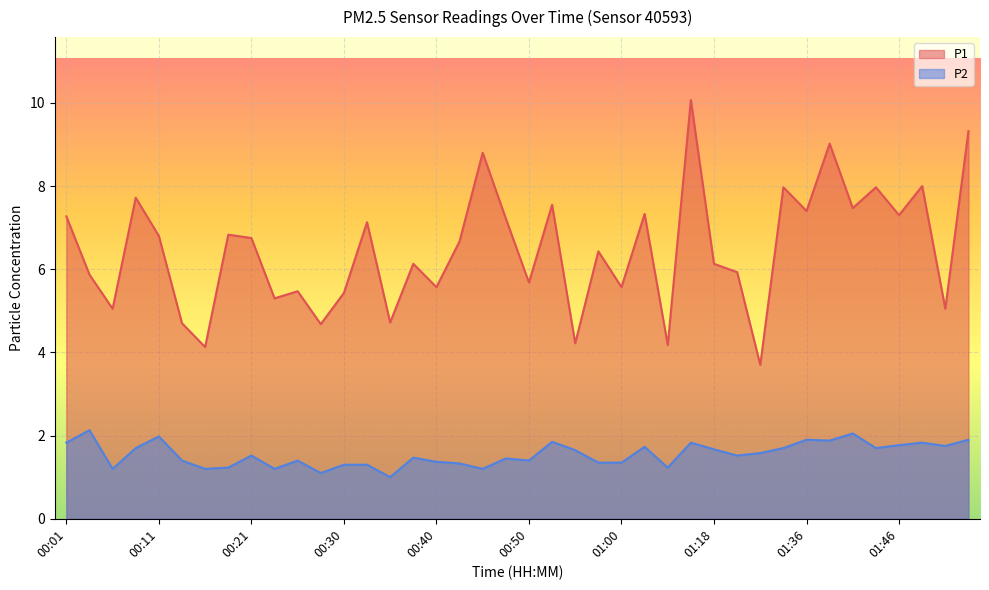

Reading left to right, extract all data points from this chart.

P1: 7.3	5.9	5.0	7.7	6.8	4.7	4.1	6.8	6.8	5.3	5.5	4.7	5.4	7.1	4.7	6.1	5.6	6.7	8.8	7.2	5.7	7.5	4.2	6.4	5.6	7.3	4.2	10.1	6.1	5.9	3.7	8.0	7.4	9.0	7.5	8.0	7.3	8.0	5.0	9.3
P2: 1.8	2.1	1.2	1.7	2.0	1.4	1.2	1.2	1.5	1.2	1.4	1.1	1.3	1.3	1.0	1.5	1.4	1.3	1.2	1.4	1.4	1.9	1.6	1.4	1.4	1.7	1.2	1.8	1.7	1.5	1.6	1.7	1.9	1.9	2.0	1.7	1.8	1.8	1.8	1.9